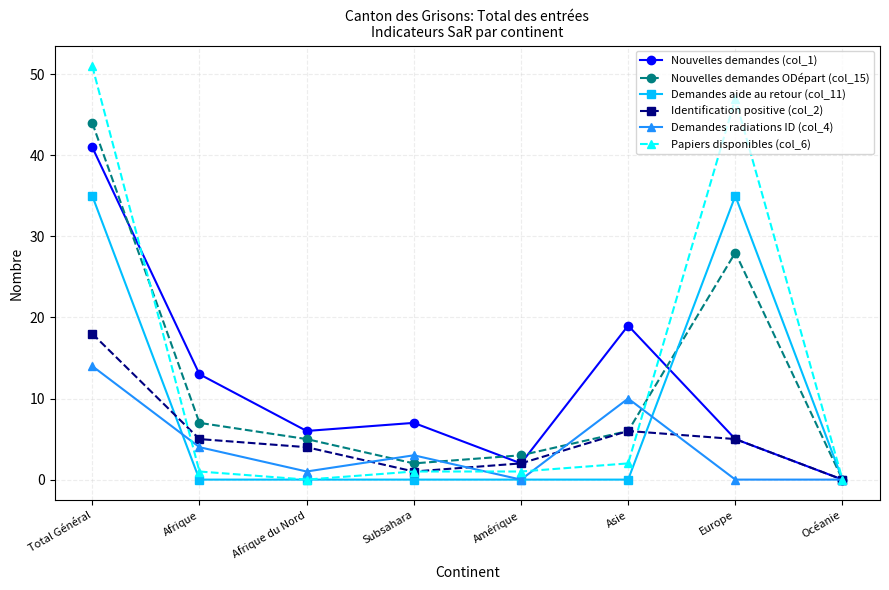

What is the total value across all series at Asie?

43